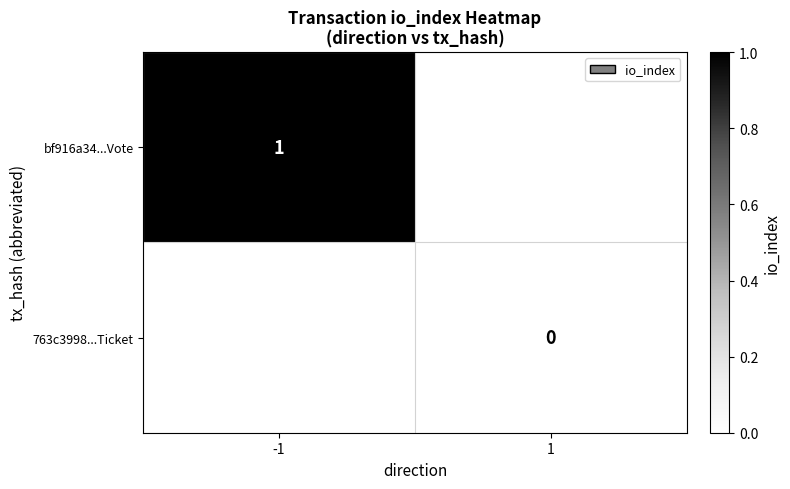

Rank the categories by 763c3998...Ticket value from lowest to highest.

-1, 1